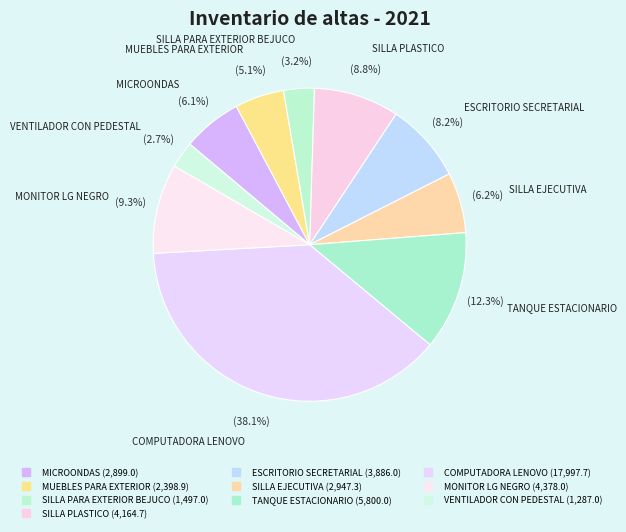

To the nearest percent, what is the combined percentage of TANQUE ESTACIONARIO and MONITOR LG NEGRO?

22%